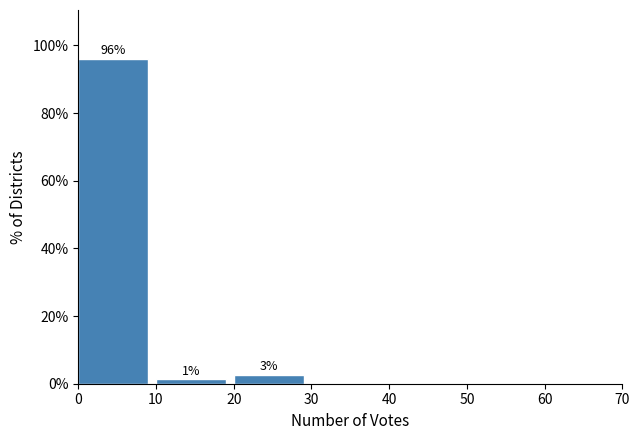

Which range on the x-axis has the tallest bar?

0 to 10